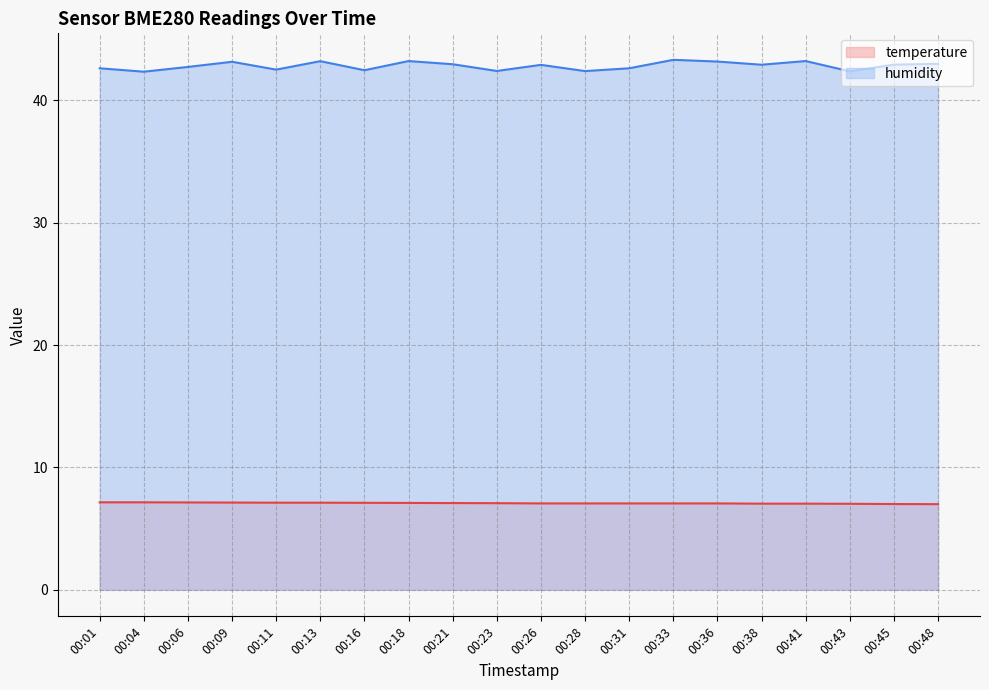

At how many categories does at least one series exceed 36?

20